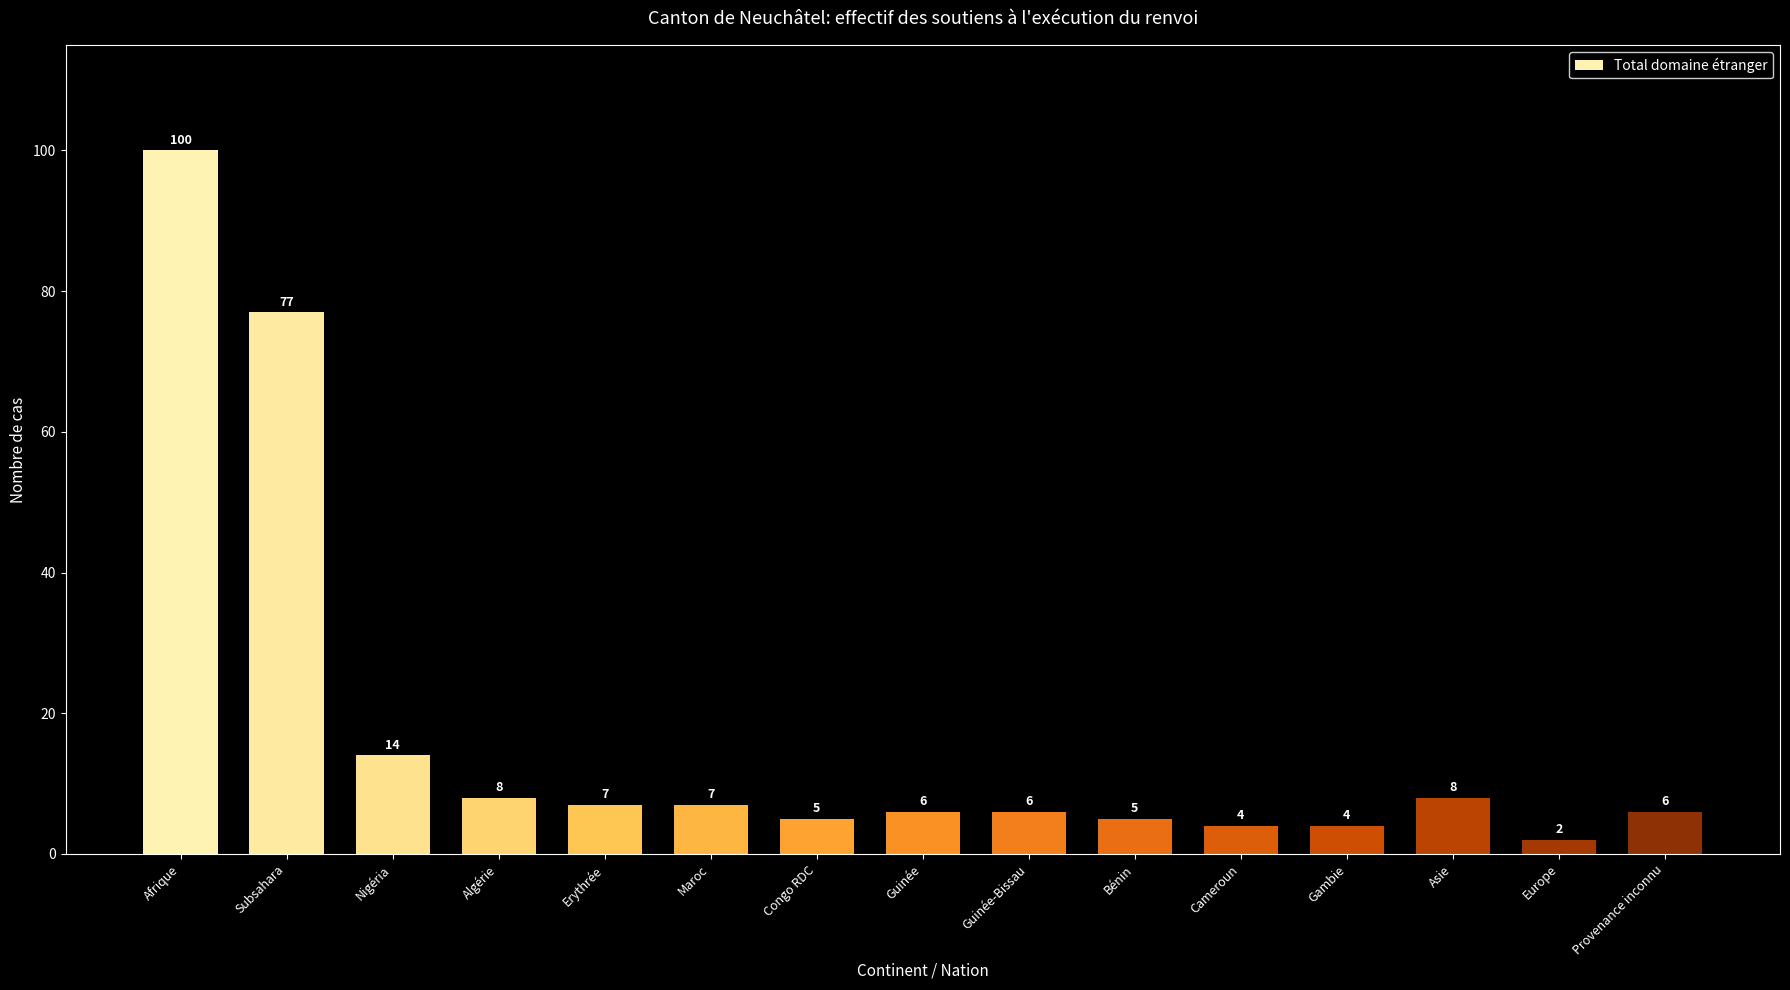

Is it true that the value at Asie is 8?

True